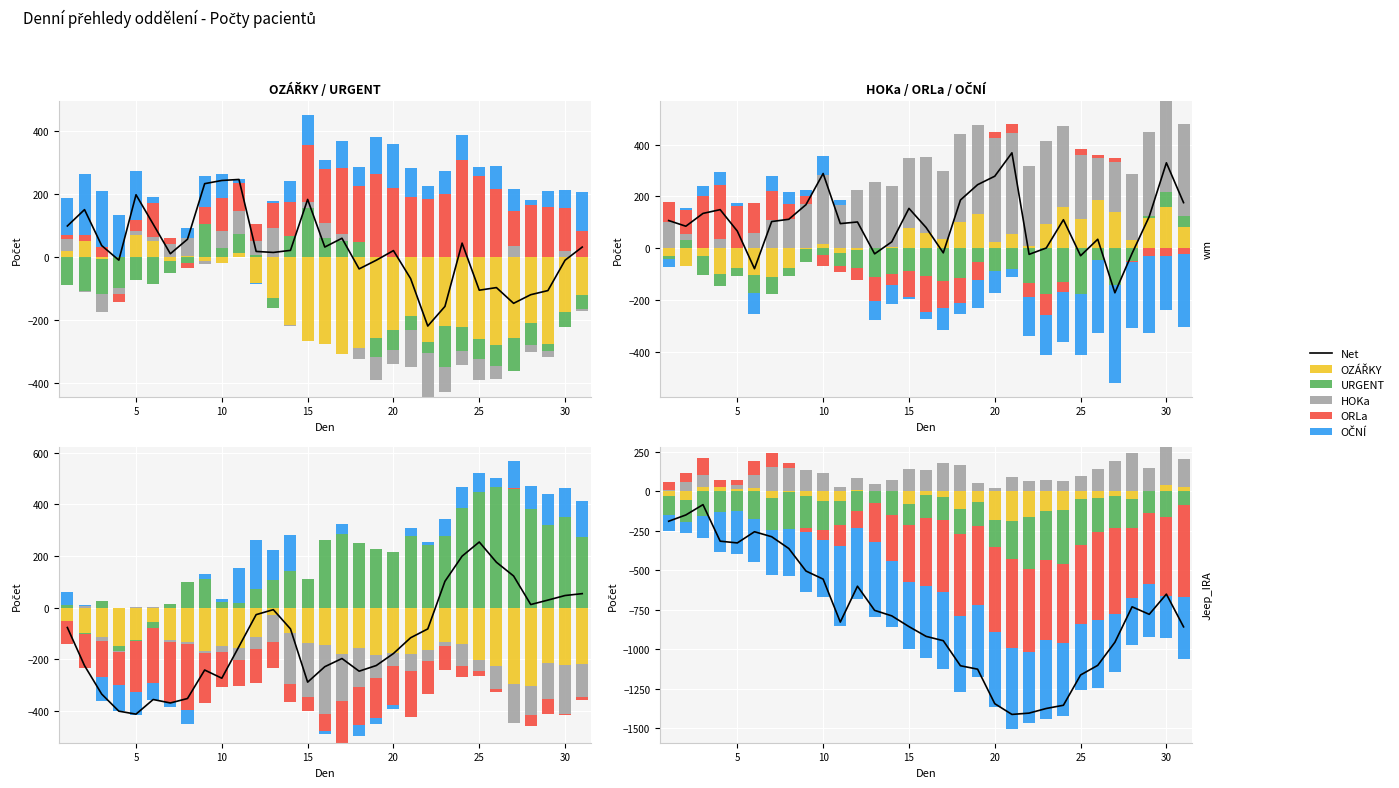

What are all the series names shown in the legend?

Net, OZÁŘKY, URGENT, HOKa, ORLa, OČNÍ